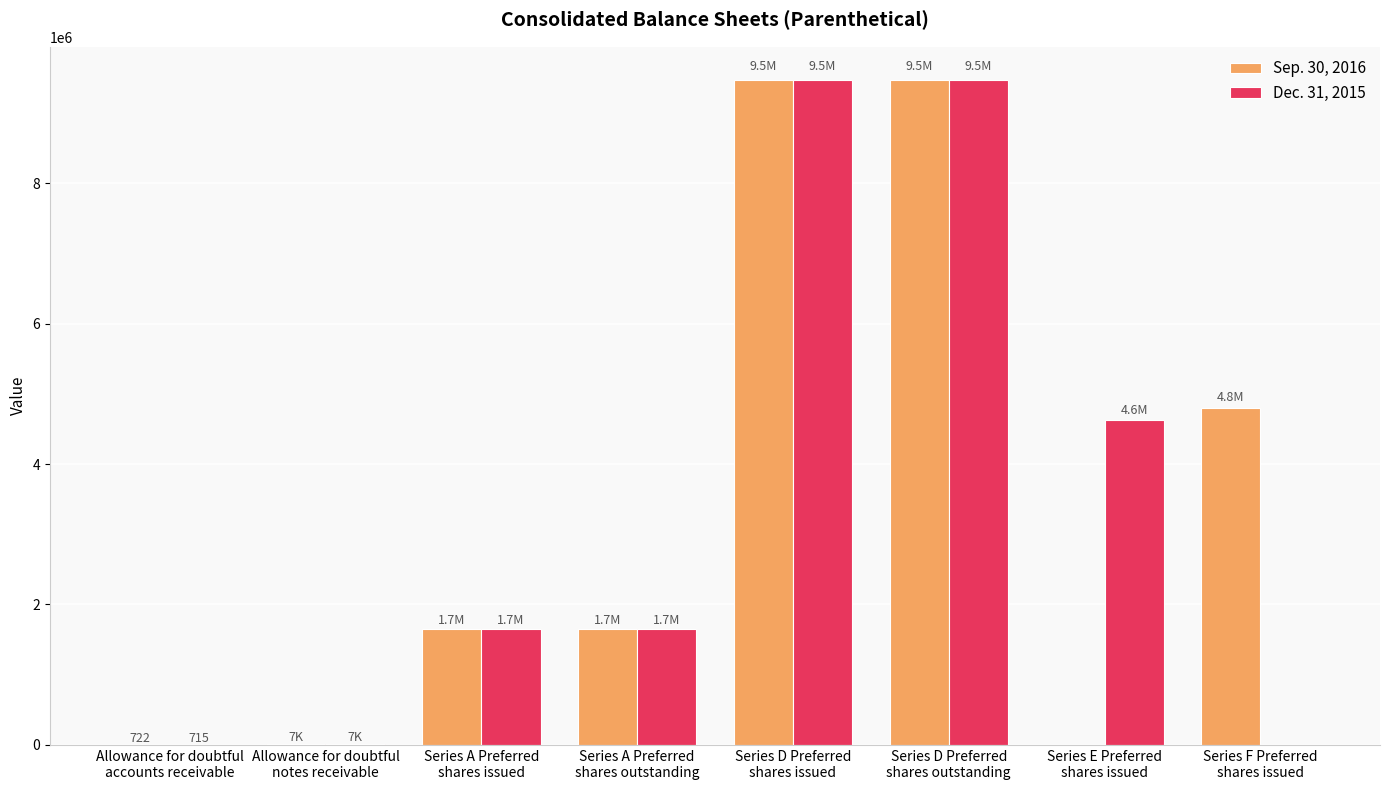

What is the maximum value for Dec. 31, 2015?

9468706